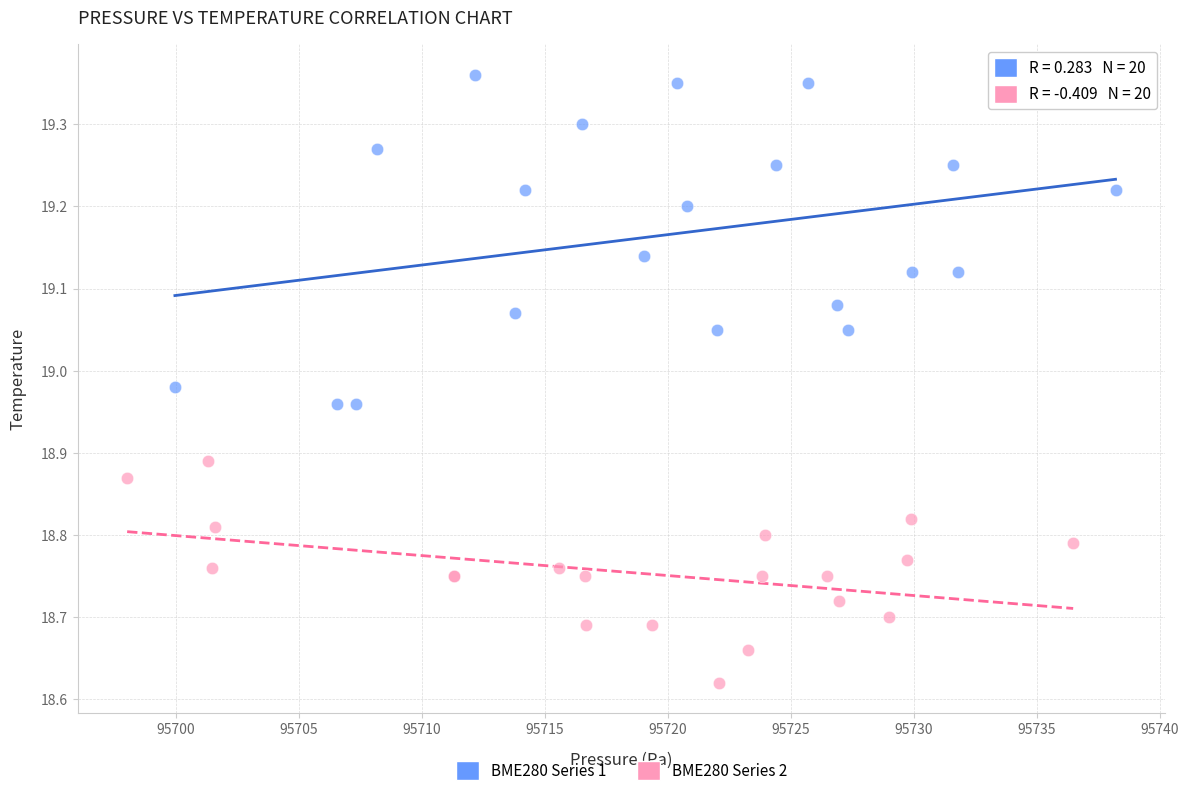

Which series has the widest spread of Y values?

BME280 Series 1